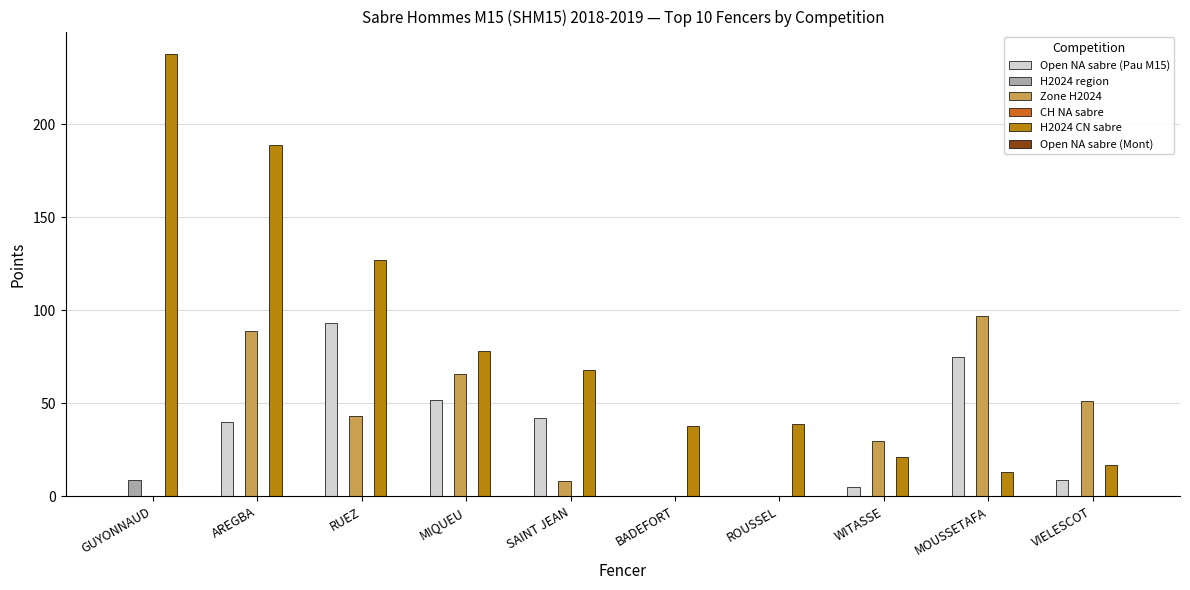

What is the total value across all series at MOUSSETAFA?

185